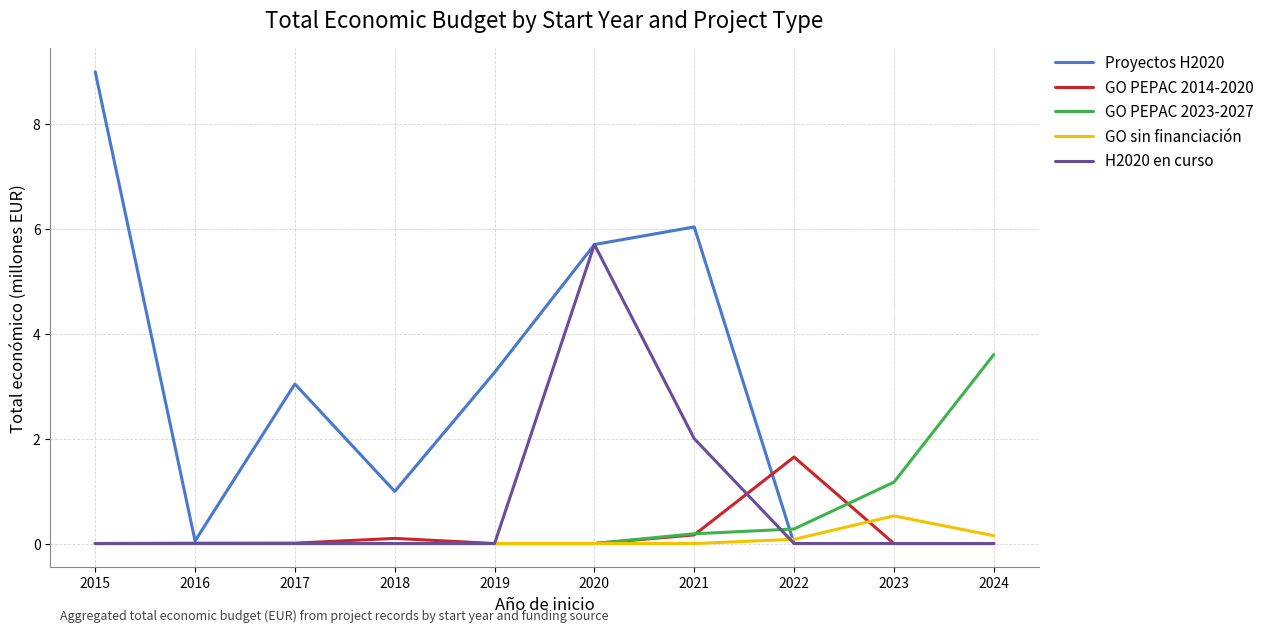

What is the maximum value shown in the chart?

9.0